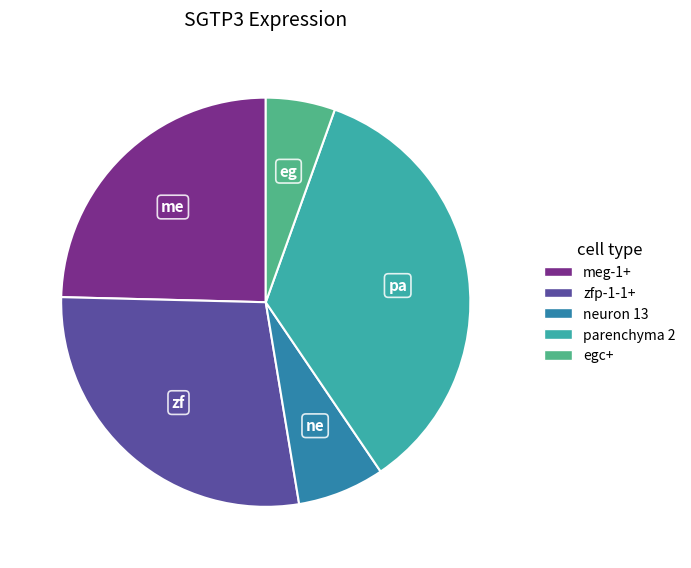

True or false: neuron 13 accounts for 16% of the total.

False